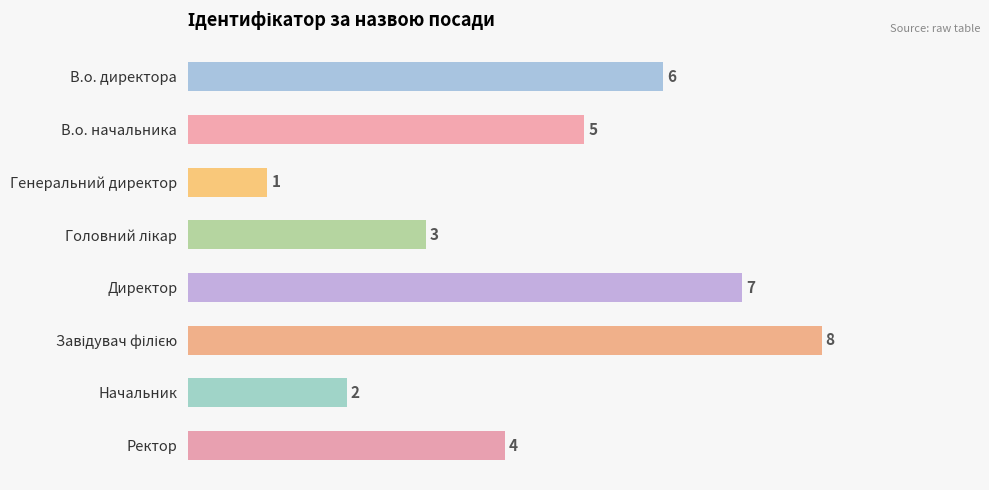

What is the difference between the maximum and minimum values?

7